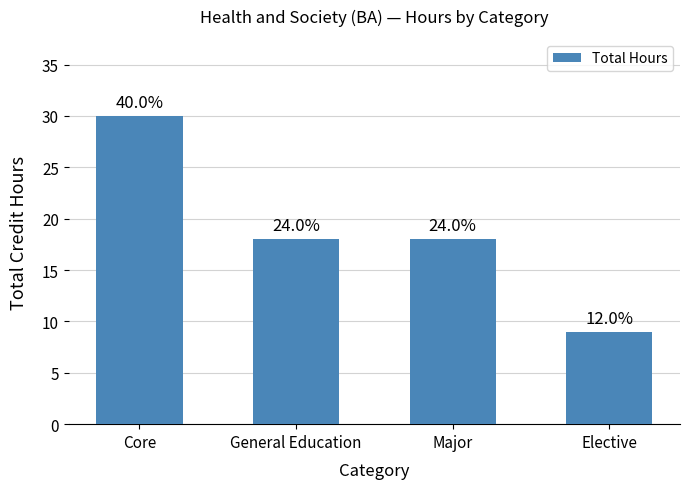

At which label does the data first exceed 18?

Core